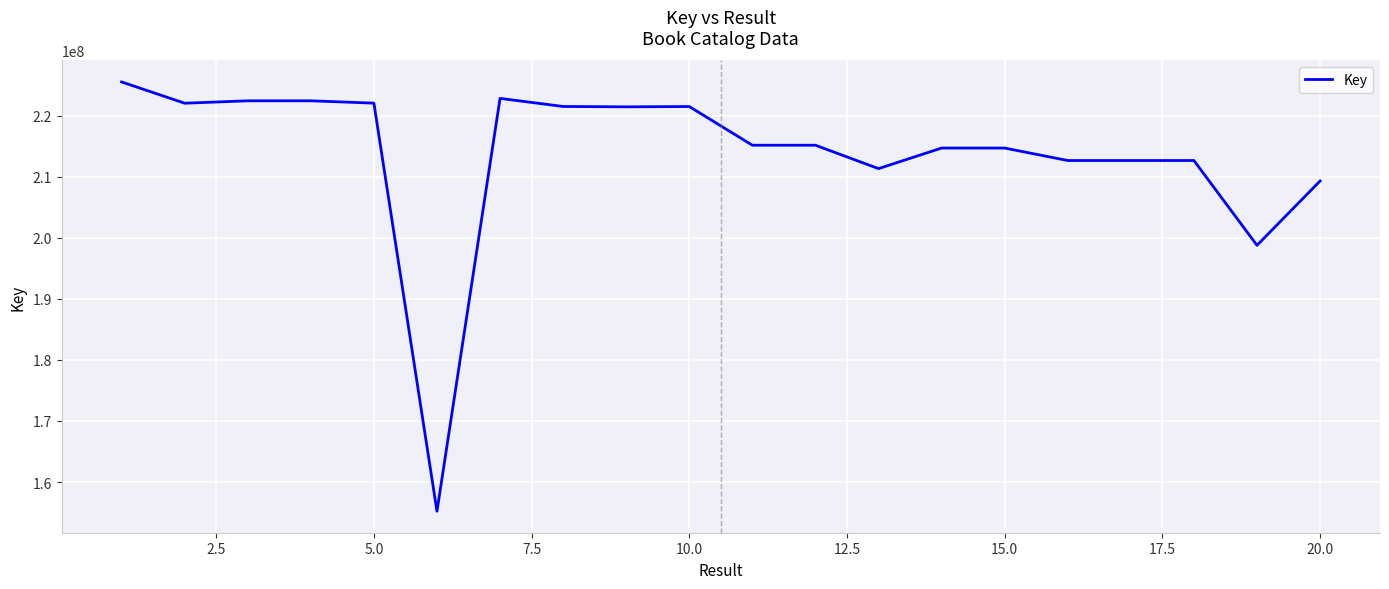

What is the greatest value displayed?

225519888